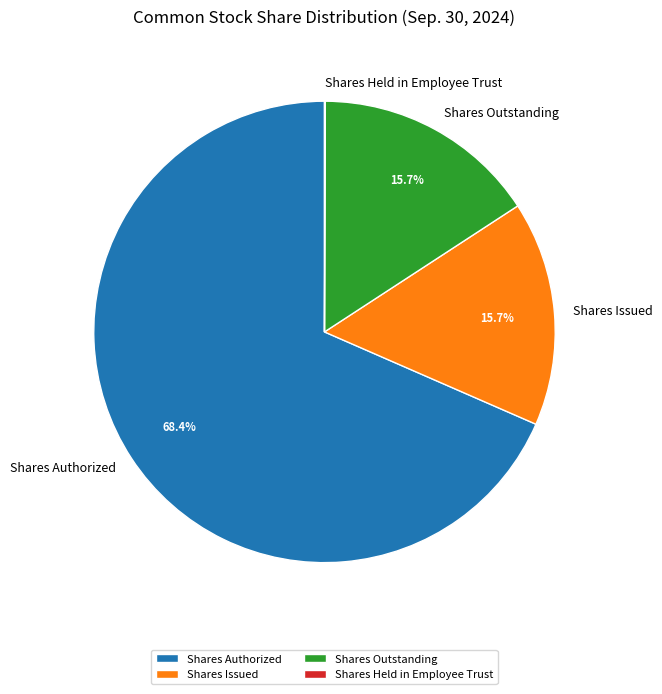

To the nearest percent, what percentage of the pie is Shares Outstanding?

16%